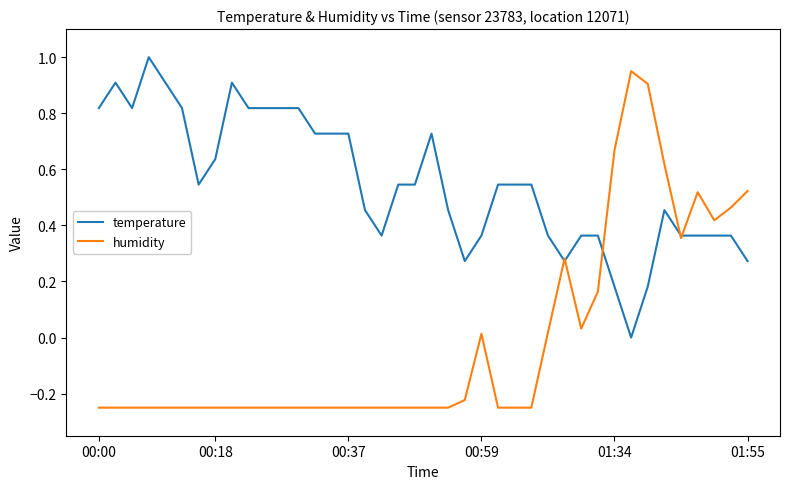

How many values in the humidity series exceed 0?

14